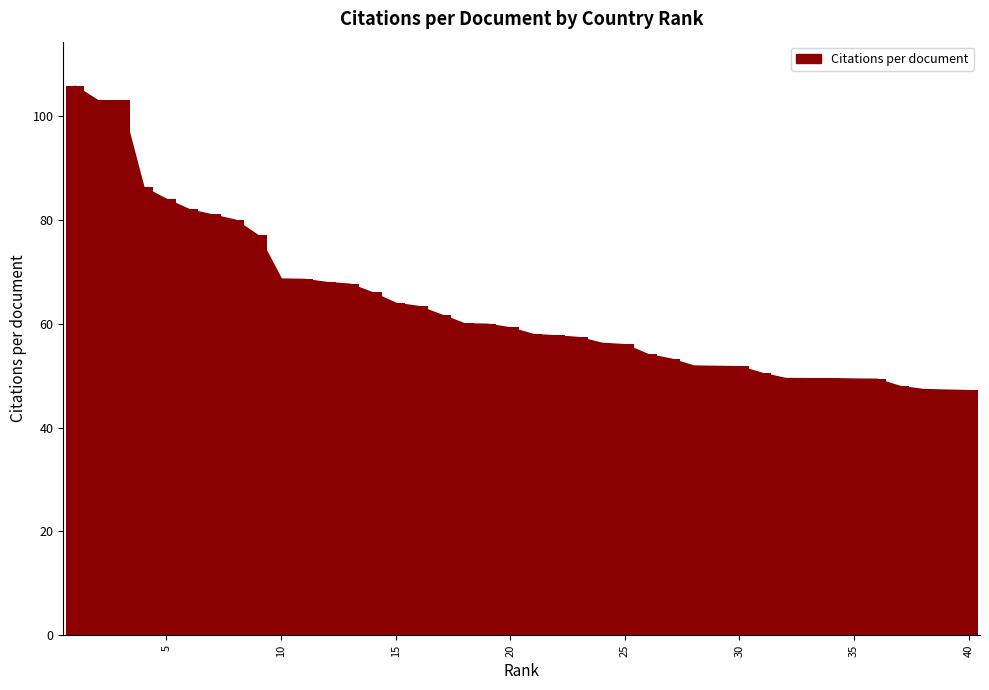

What is the difference between the maximum and minimum values?

58.6